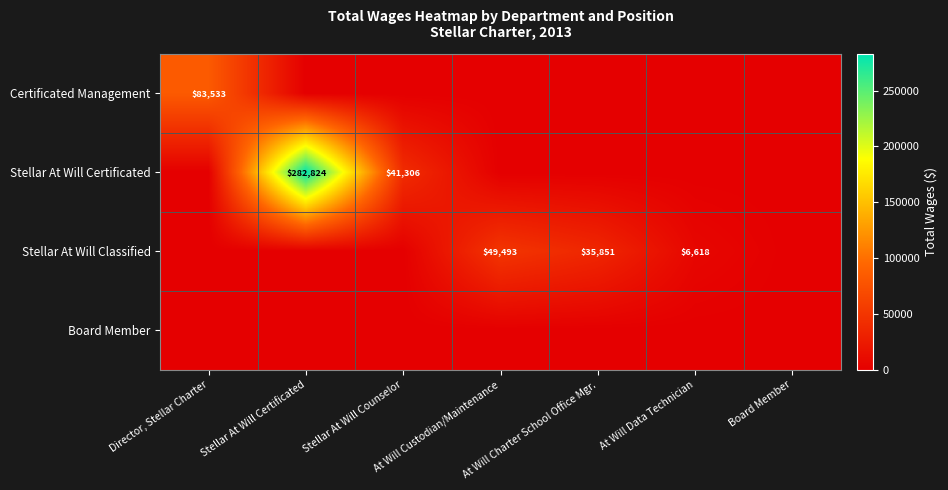

What is the spread (max minus min) of values at At Will Charter School Office Mgr.?

35851